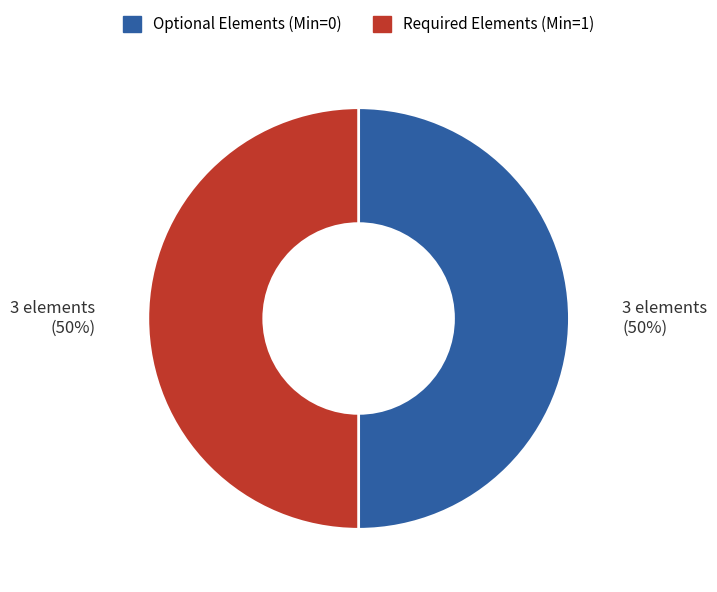

To the nearest percent, what is the average slice percentage?

50%